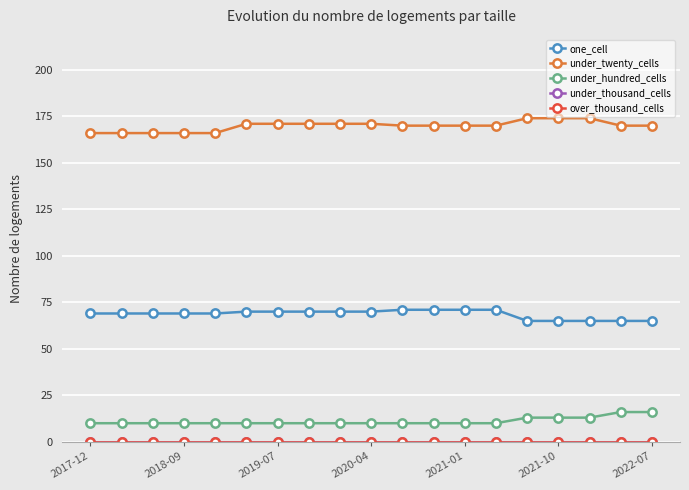

List the labels in order of over_thousand_cells value, smallest first.

2017-12, 2018-09, 2019-07, 2020-04, 2021-01, 2021-10, 2022-07, 7, 8, 9, 10, 11, 12, 13, 14, 15, 16, 17, 18